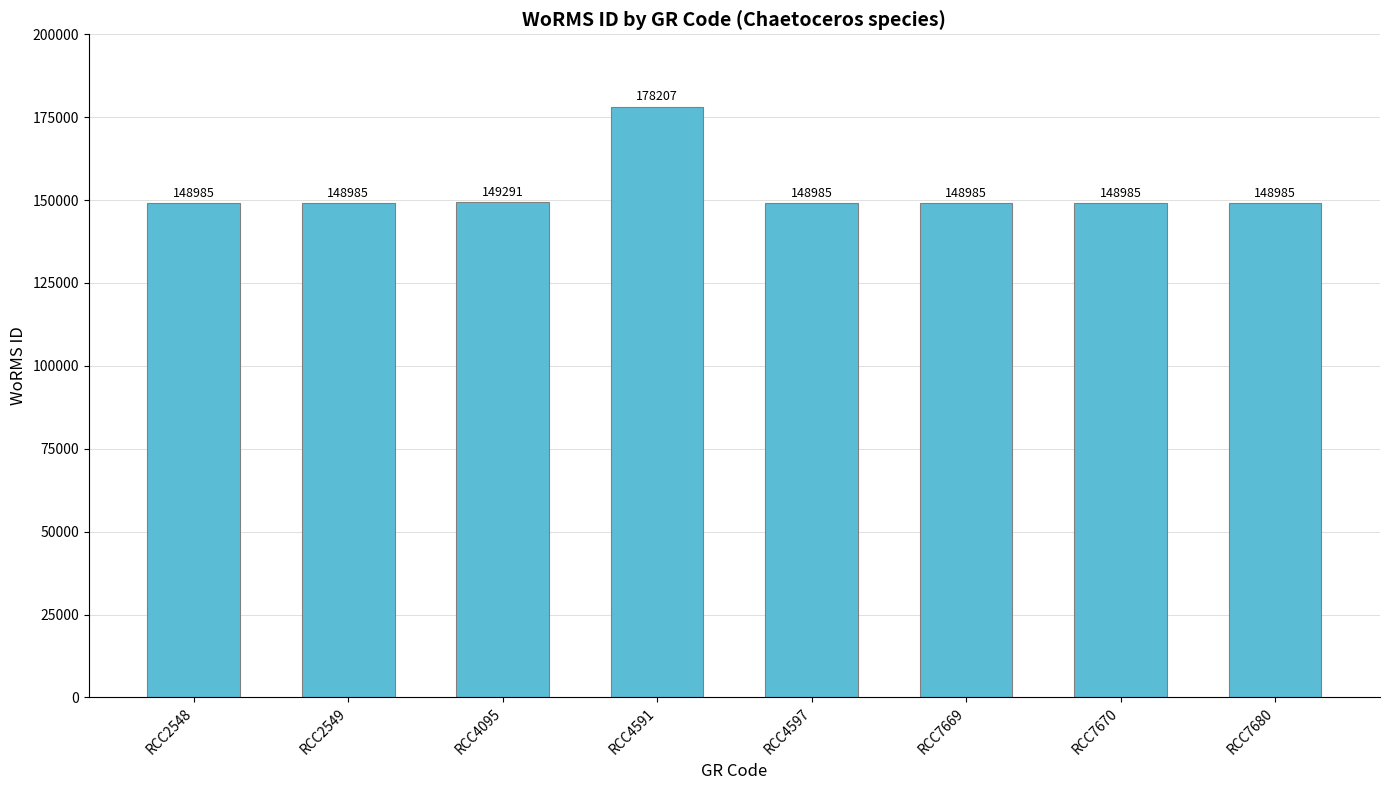

What is the approximate value at RCC4591?

178207